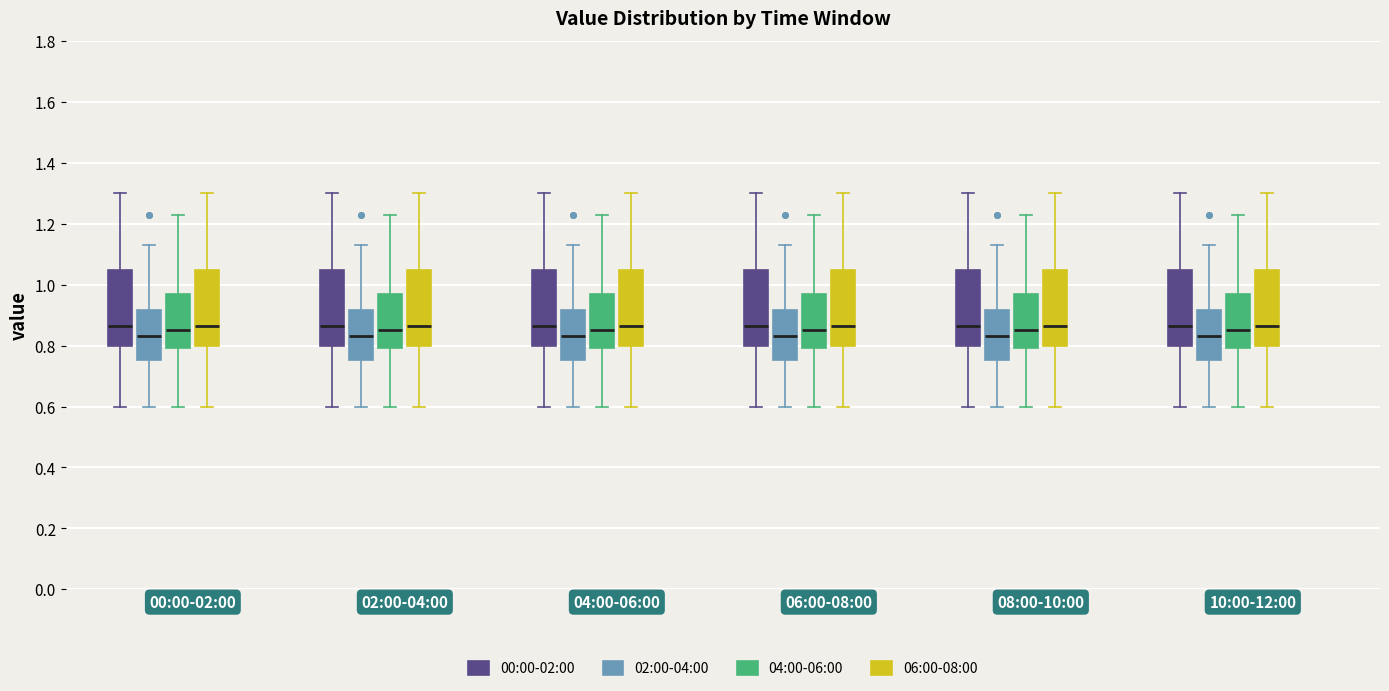

Where does the upper whisker of the box for 04:00-06:00 (06:00-08:00) end on the y-axis? The values are not printed on the chart, so give them approximately, as read against the axis.

1.30